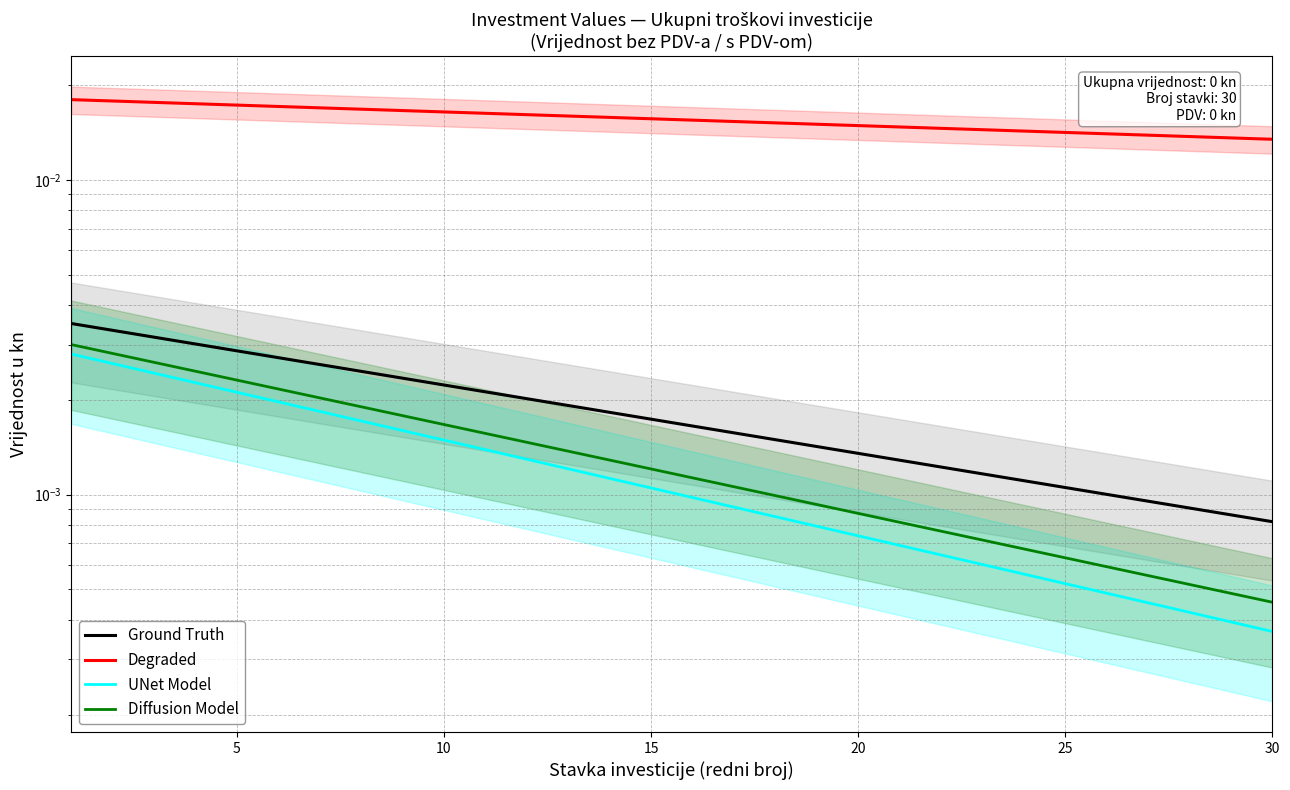

True or false: Diffusion Model has a value of 0.0 at 12.

False